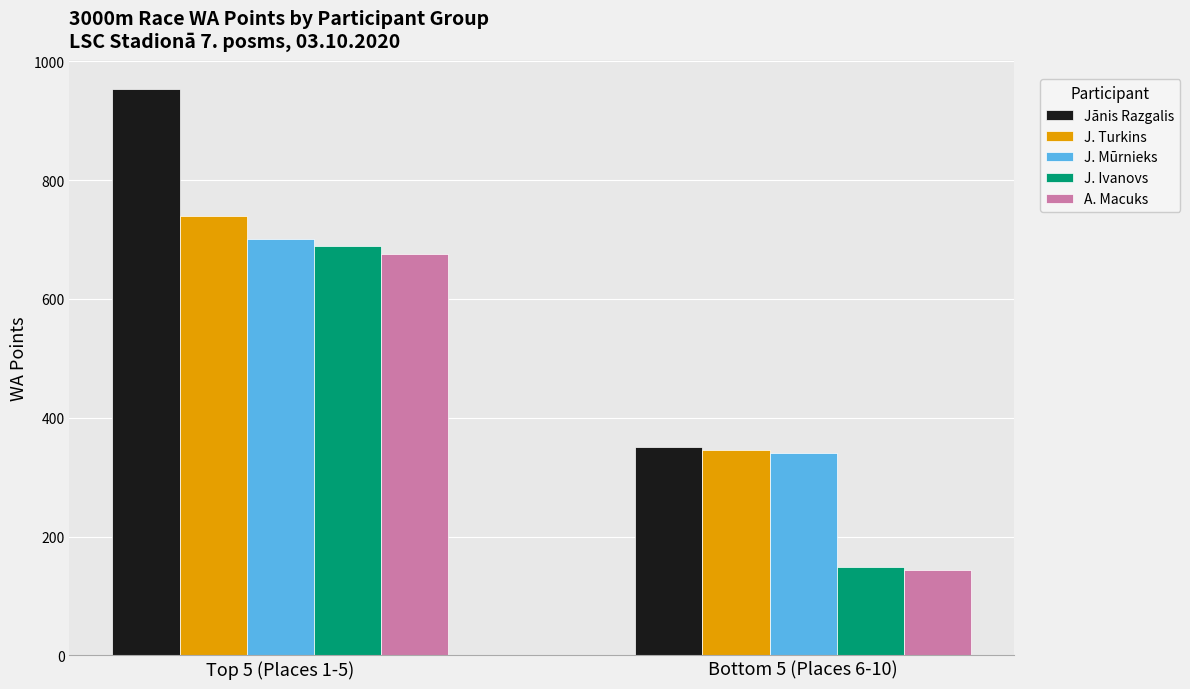

Where does the Top 5 (WA) series first go above 701?

Jānis Razgalis